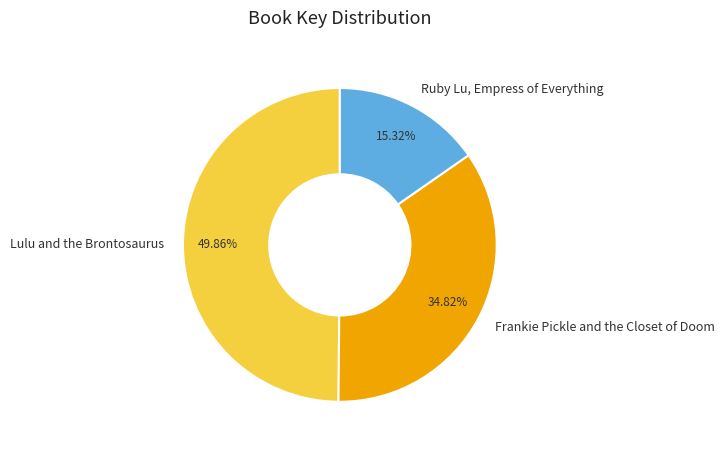

Between Frankie Pickle and the Closet of Doom and Lulu and the Brontosaurus, which is larger?

Lulu and the Brontosaurus